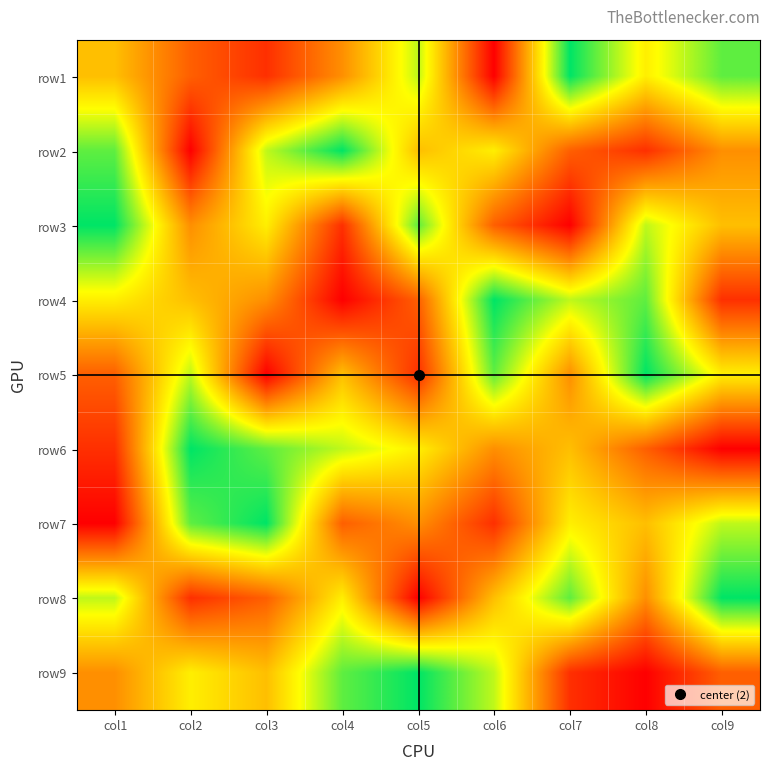

Reading left to right, transcribe all the data shown in this chart.

row1: col1=5	col2=3	col3=2	col4=4	col5=7	col6=1	col7=9	col8=6	col9=8
row2: col1=8	col2=1	col3=7	col4=9	col5=5	col6=6	col7=3	col8=2	col9=4
row3: col1=9	col2=4	col3=6	col4=2	col5=8	col6=3	col7=1	col8=7	col9=5
row4: col1=6	col2=5	col3=4	col4=1	col5=3	col6=9	col7=7	col8=8	col9=2
row5: col1=3	col2=7	col3=1	col4=5	col5=2	col6=8	col7=4	col8=9	col9=6
row6: col1=2	col2=9	col3=8	col4=7	col5=6	col6=4	col7=5	col8=3	col9=1
row7: col1=1	col2=8	col3=9	col4=3	col5=4	col6=2	col7=6	col8=5	col9=7
row8: col1=7	col2=2	col3=3	col4=6	col5=1	col6=5	col7=8	col8=4	col9=9
row9: col1=4	col2=6	col3=5	col4=8	col5=9	col6=7	col7=2	col8=1	col9=3